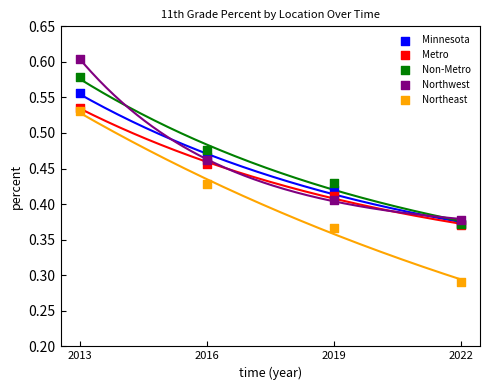

Which series has the widest spread of Y values?

Northeast